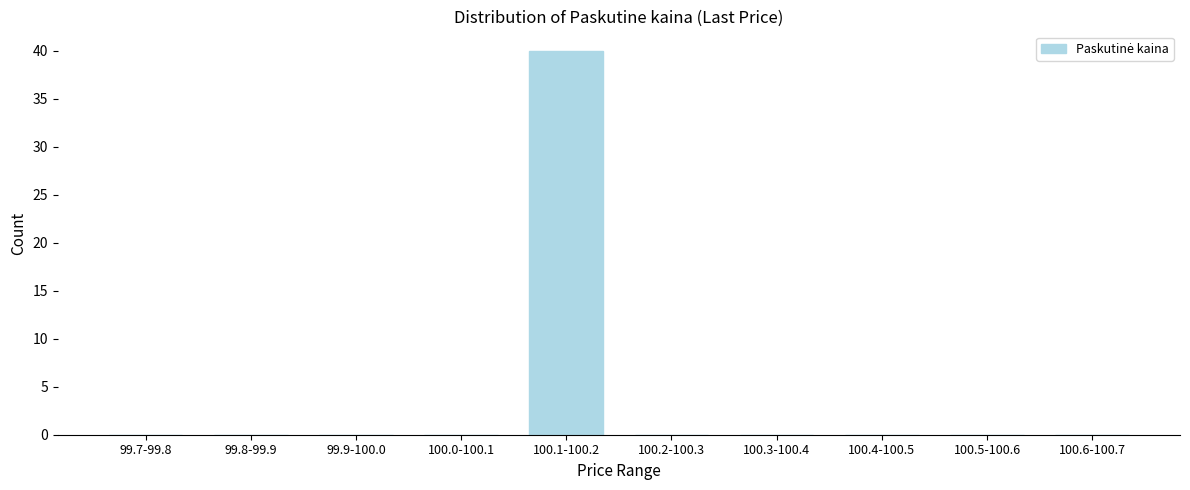

Reading right to left, extract all data points from this chart.

100.6-100.7=0	100.5-100.6=0	100.4-100.5=0	100.3-100.4=0	100.2-100.3=0	100.1-100.2=40	100.0-100.1=0	99.9-100.0=0	99.8-99.9=0	99.7-99.8=0